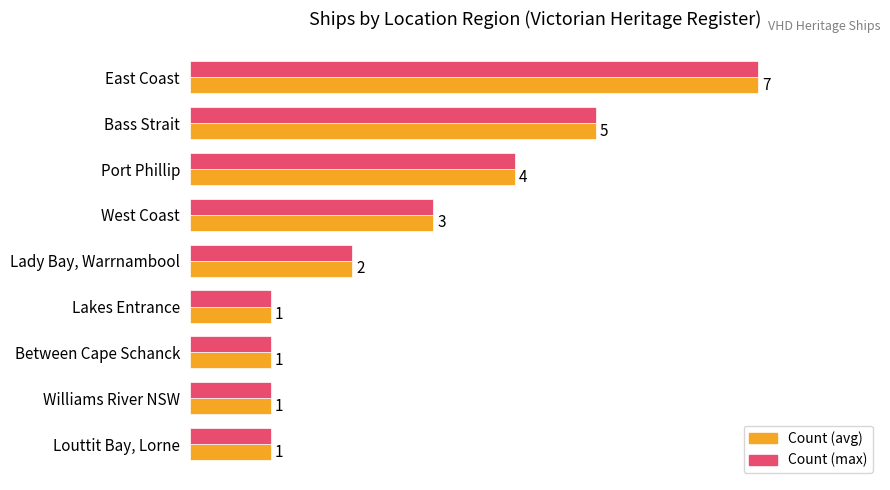

At which category is the sum across all series the highest?

East Coast